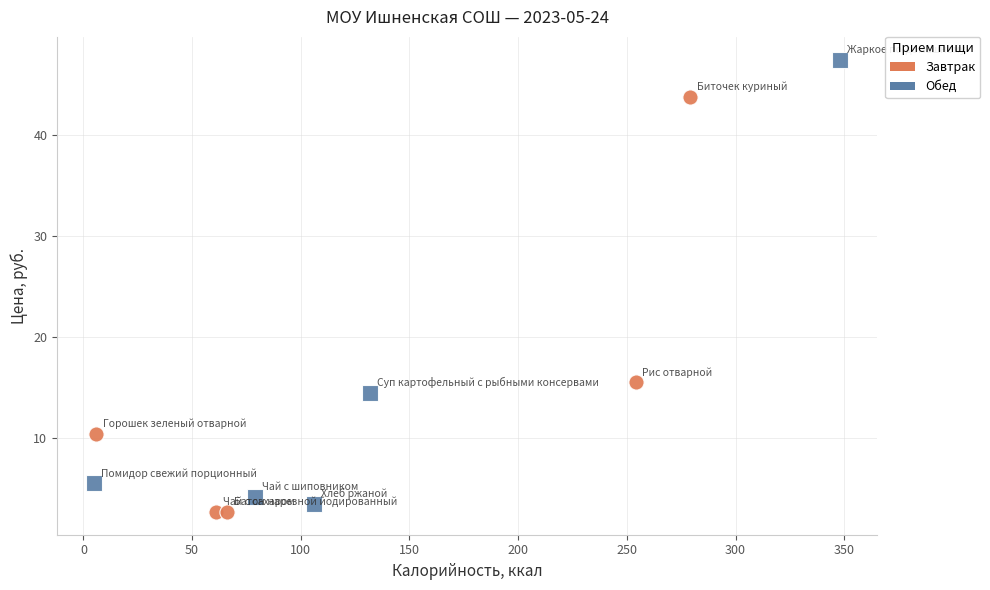

Which series has the widest spread of Y values?

Обед